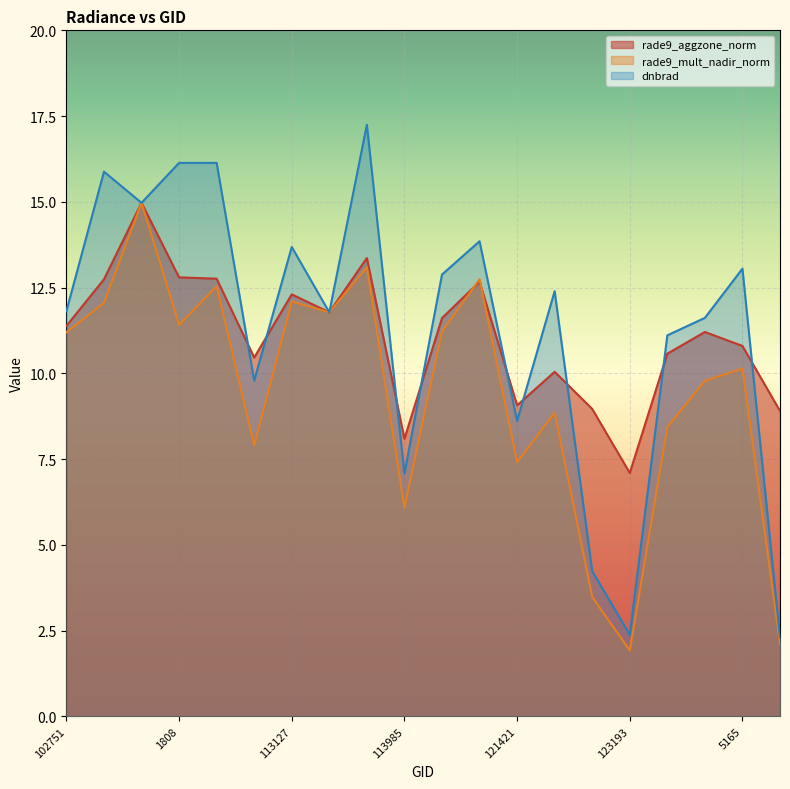

Between which two adjacent categories do dnbrad and rade9_aggzone_norm first intersect?

1970 and 109010